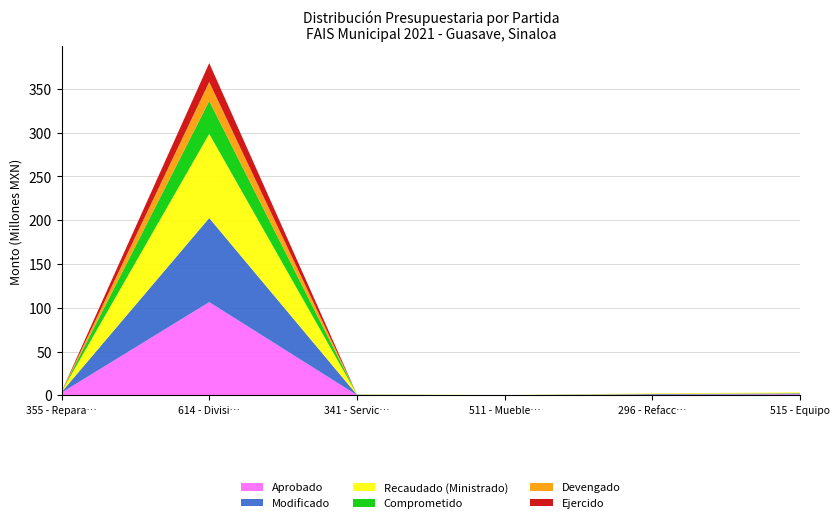

Reading left to right, what are all the values shown in this chart?

Aprobado: 355 - Reparación=3012583.8	614 - División=106453475.9	341 - Servicios=324073.2	511 - Muebles=77942.0	296 - Refacciones=780050.7	515 - Equipo=1225201.9
Modificado: 355 - Reparación=632046.7	614 - División=96075736.9	341 - Servicios=440259.9	511 - Muebles=70147.8	296 - Refacciones=702045.6	515 - Equipo=1102681.7
Recaudado (Ministrado): 355 - Reparación=568842.0	614 - División=96075736.9	341 - Servicios=396233.9	511 - Muebles=70147.8	296 - Refacciones=702045.6	515 - Equipo=1102681.7
Comprometido: 355 - Reparación=3610.1	614 - División=37620804.8	341 - Servicios=0.0	511 - Muebles=0.0	296 - Refacciones=15106.8	515 - Equipo=0.0
Devengado: 355 - Reparación=3610.1	614 - División=21659098.0	341 - Servicios=0.0	511 - Muebles=0.0	296 - Refacciones=15106.8	515 - Equipo=0.0
Ejercido: 355 - Reparación=3610.1	614 - División=21575198.1	341 - Servicios=0.0	511 - Muebles=0.0	296 - Refacciones=15106.8	515 - Equipo=0.0